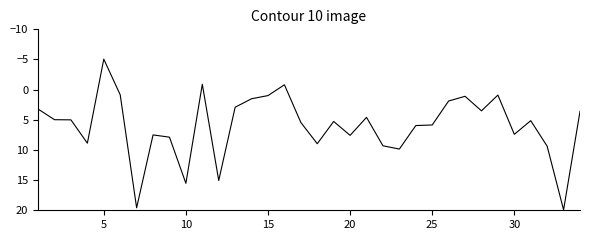

How many values are below zero?

3